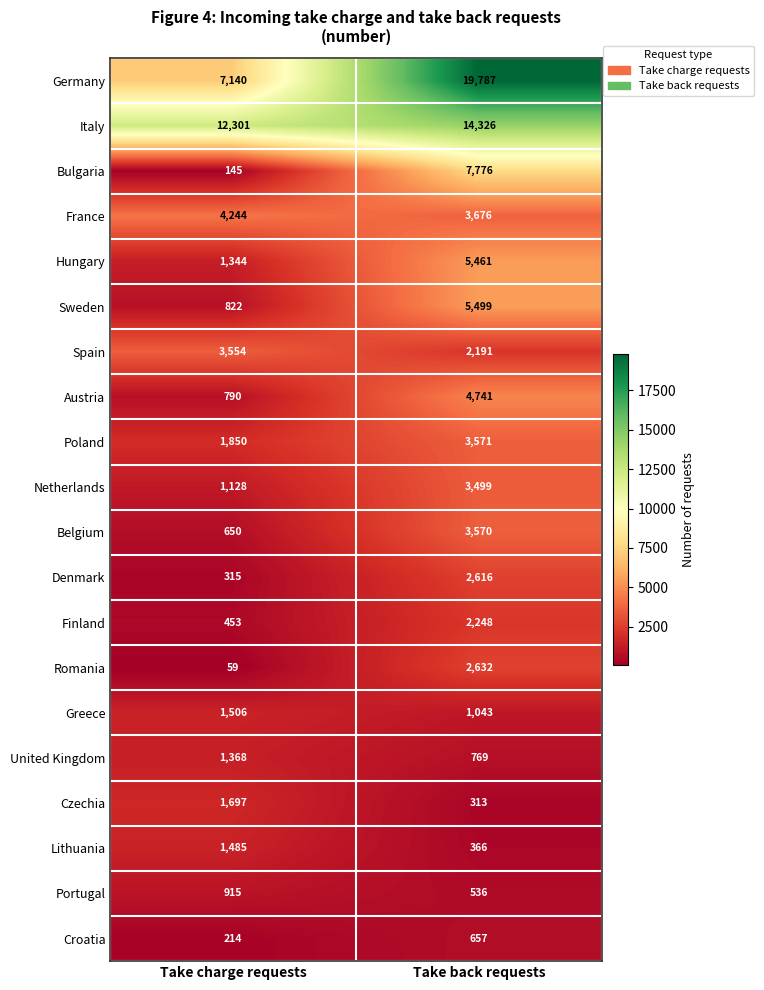

List the series in order of their peak value, highest first.

Germany, Italy, Bulgaria, Sweden, Hungary, Austria, France, Poland, Belgium, Spain, Netherlands, Romania, Denmark, Finland, Czechia, Greece, Lithuania, United Kingdom, Portugal, Croatia